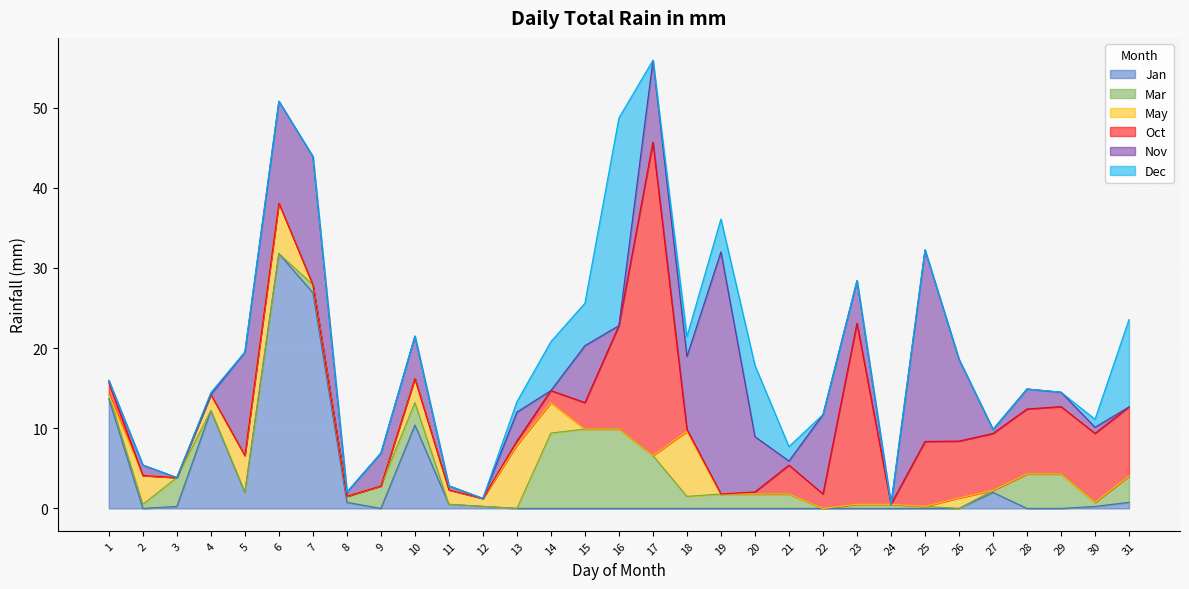

At how many categories does at least one series exceed 21?

7